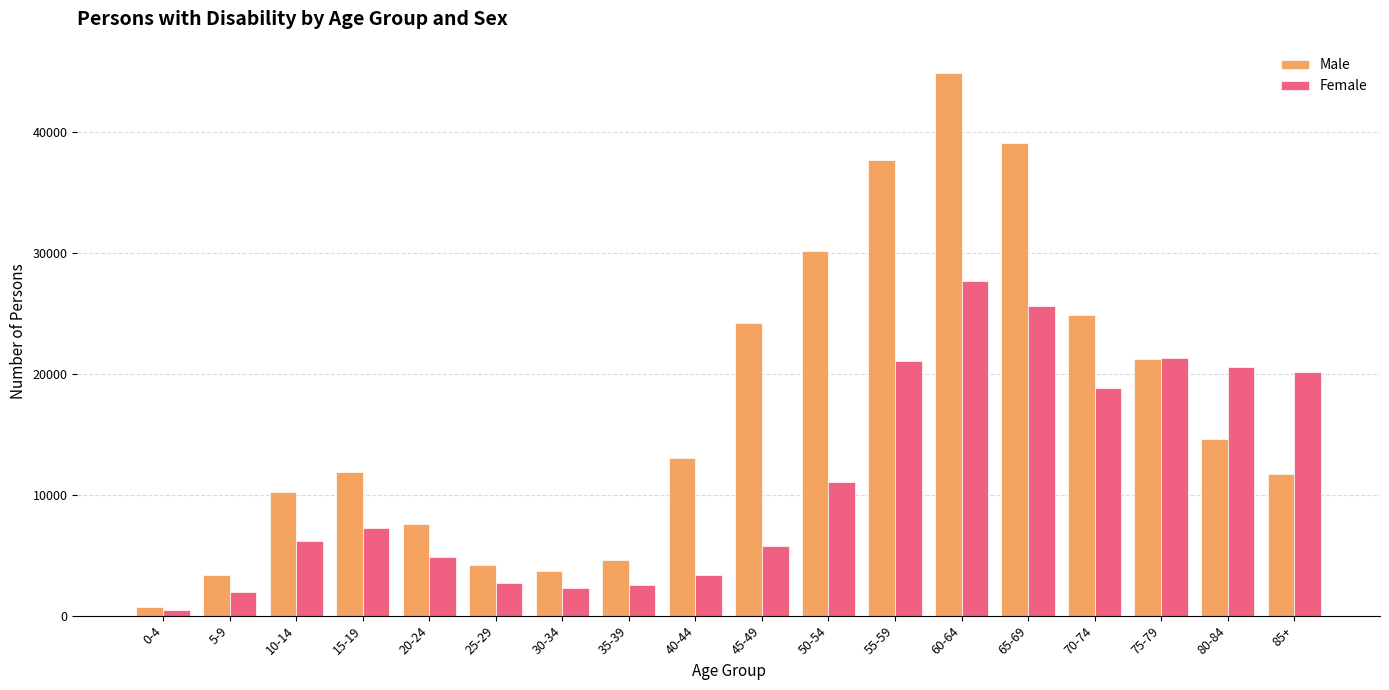

Are the bars grouped side by side (vs. stacked)?

Yes